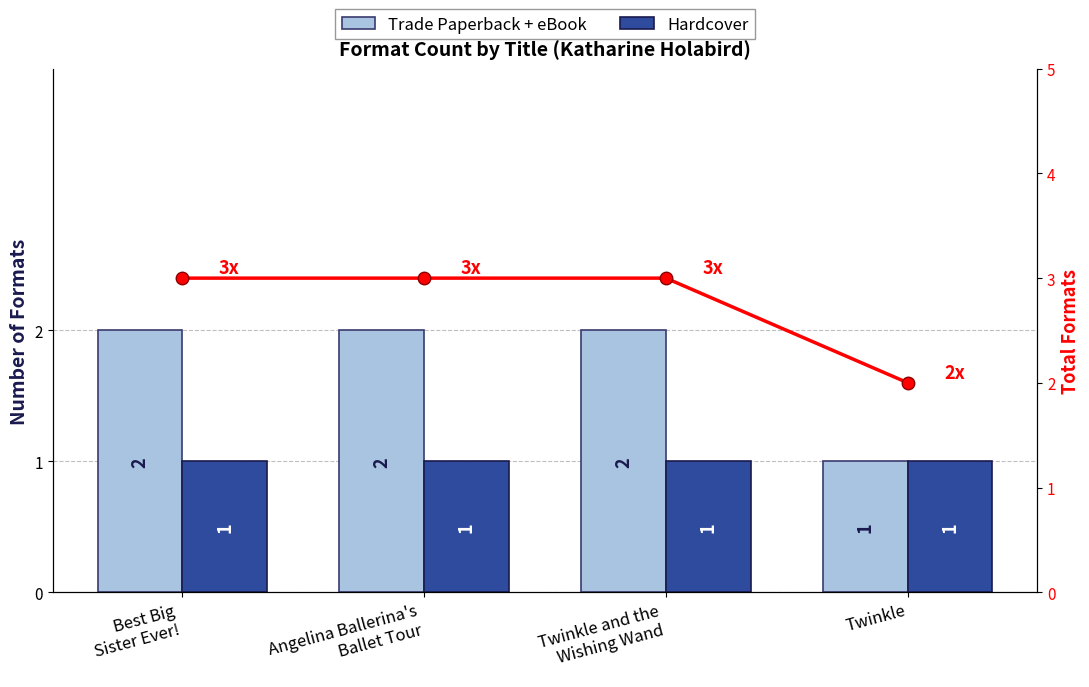

Rank the categories by Trade Paperback + eBook value from lowest to highest.

Twinkle, Best Big
Sister Ever!, Angelina Ballerina's
Ballet Tour, Twinkle and the
Wishing Wand